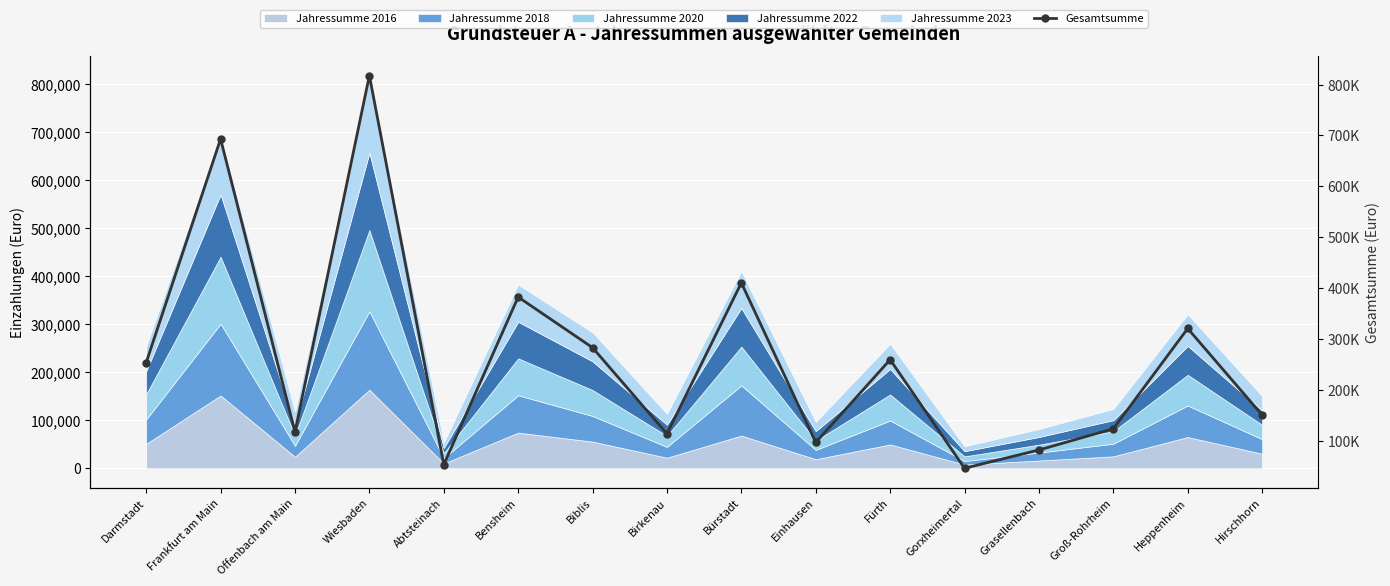

How many data points are less than 253568?

8